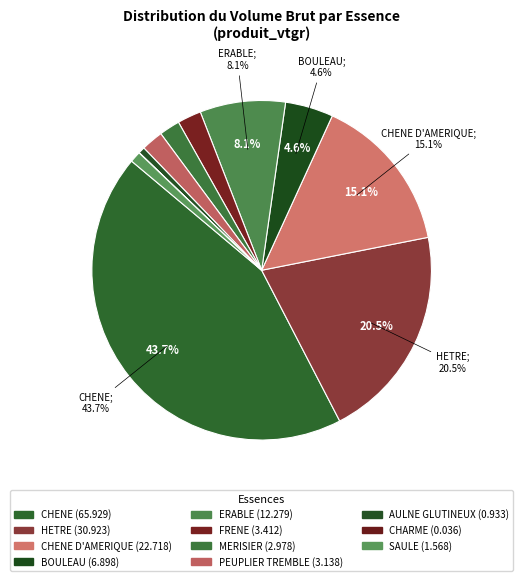

Is there a majority slice in this chart?

No